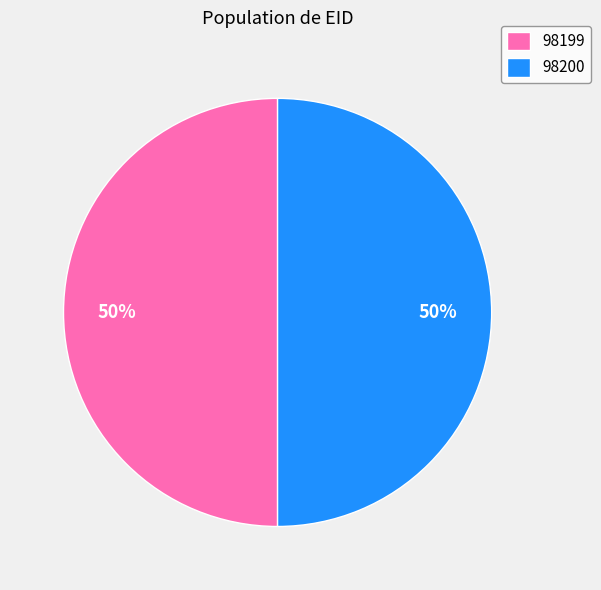

The 98199 slice represents 50% of the pie. True or false?

True